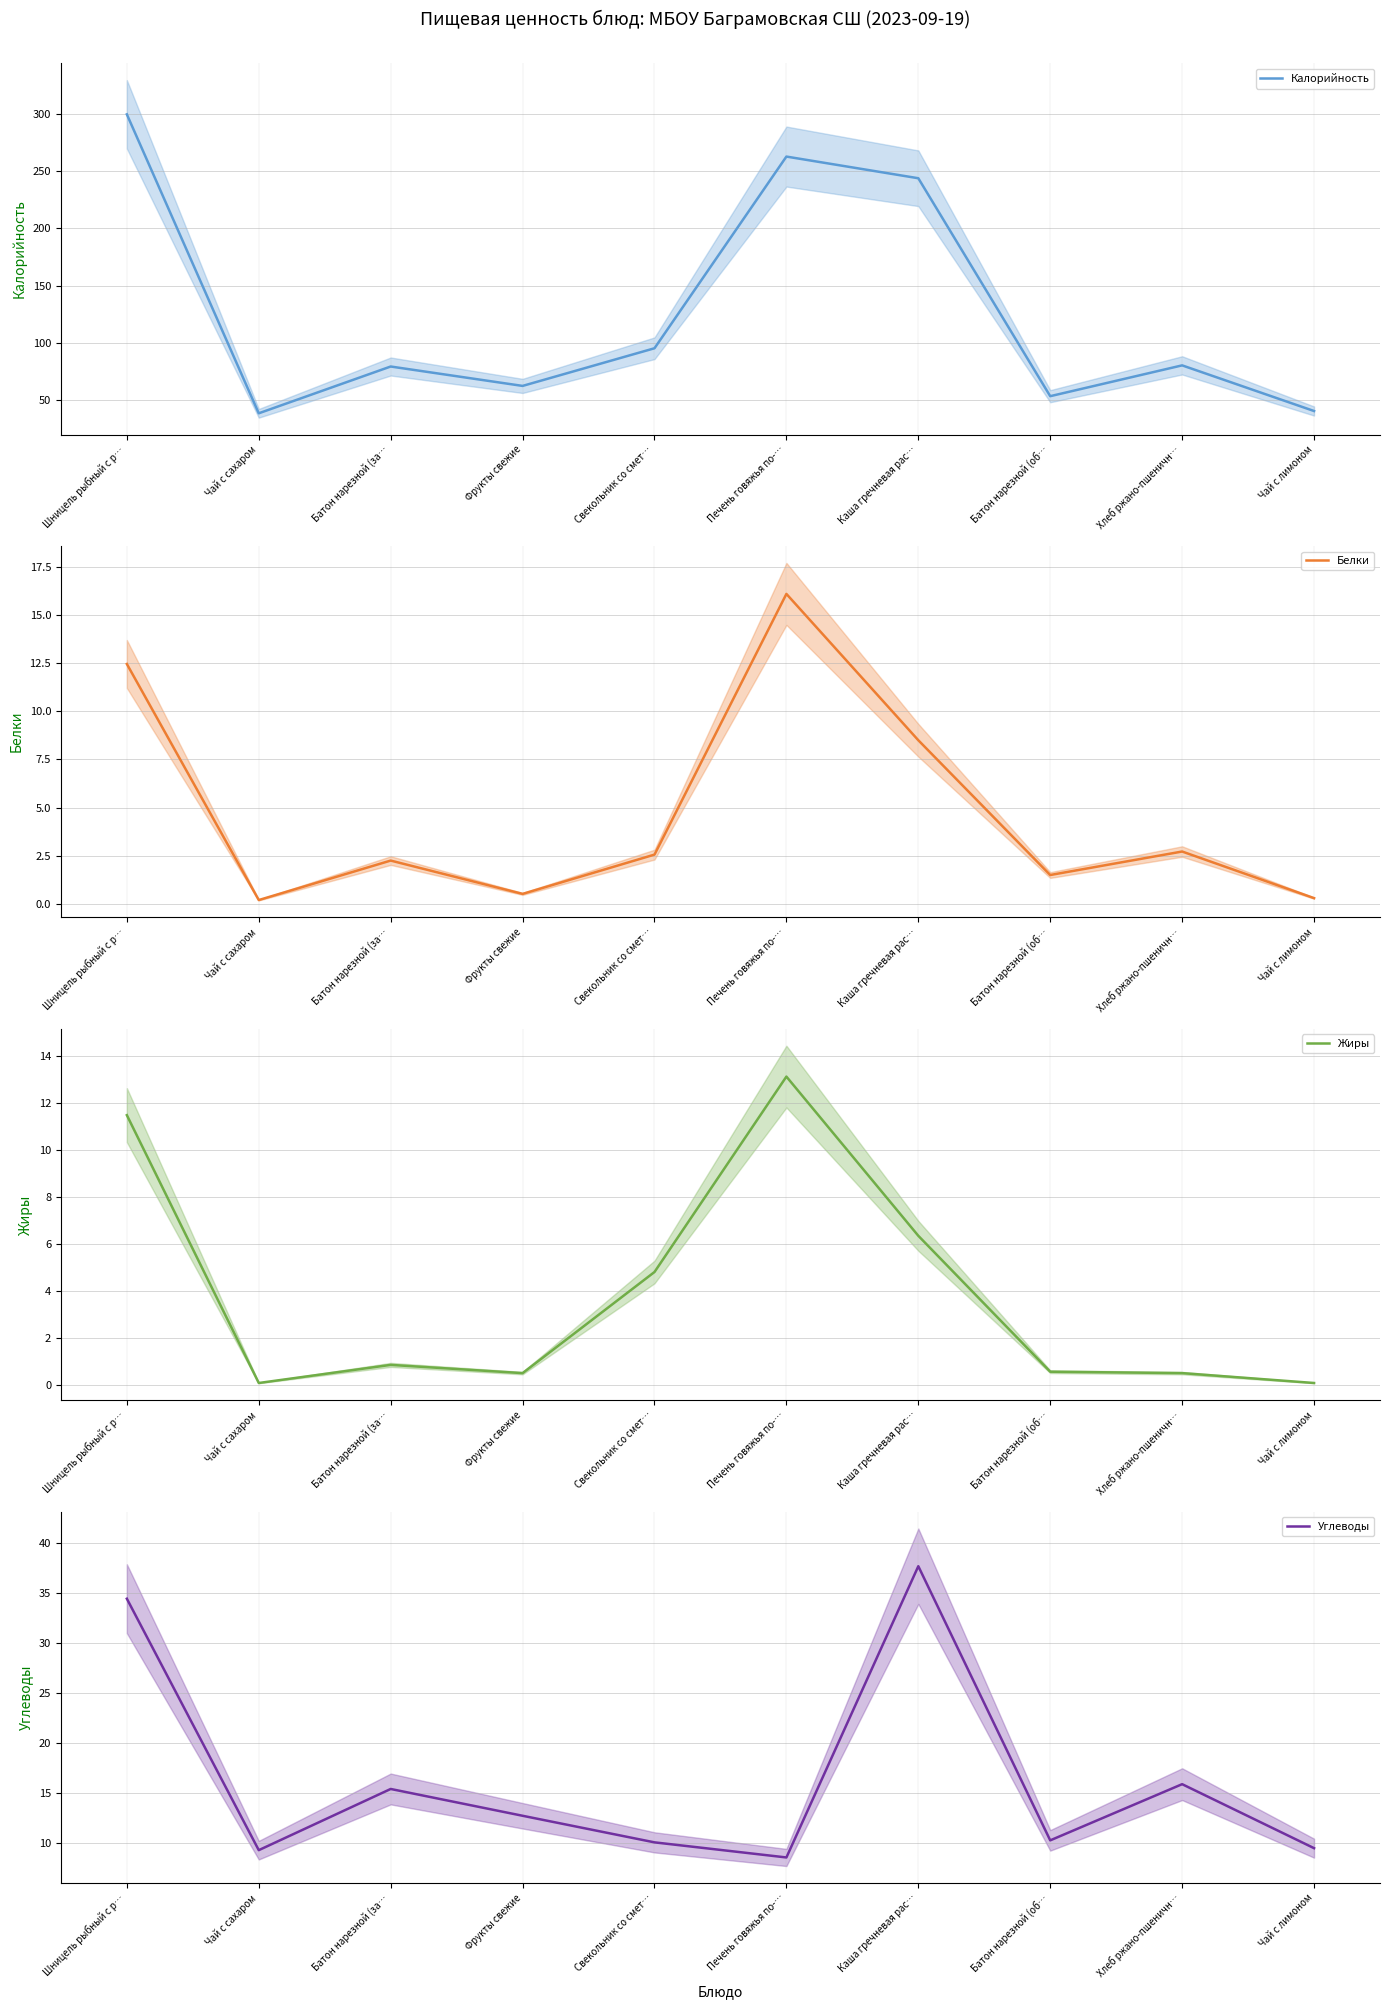

Where is Калорийность nearest to the value 169?

Свекольник со смет…